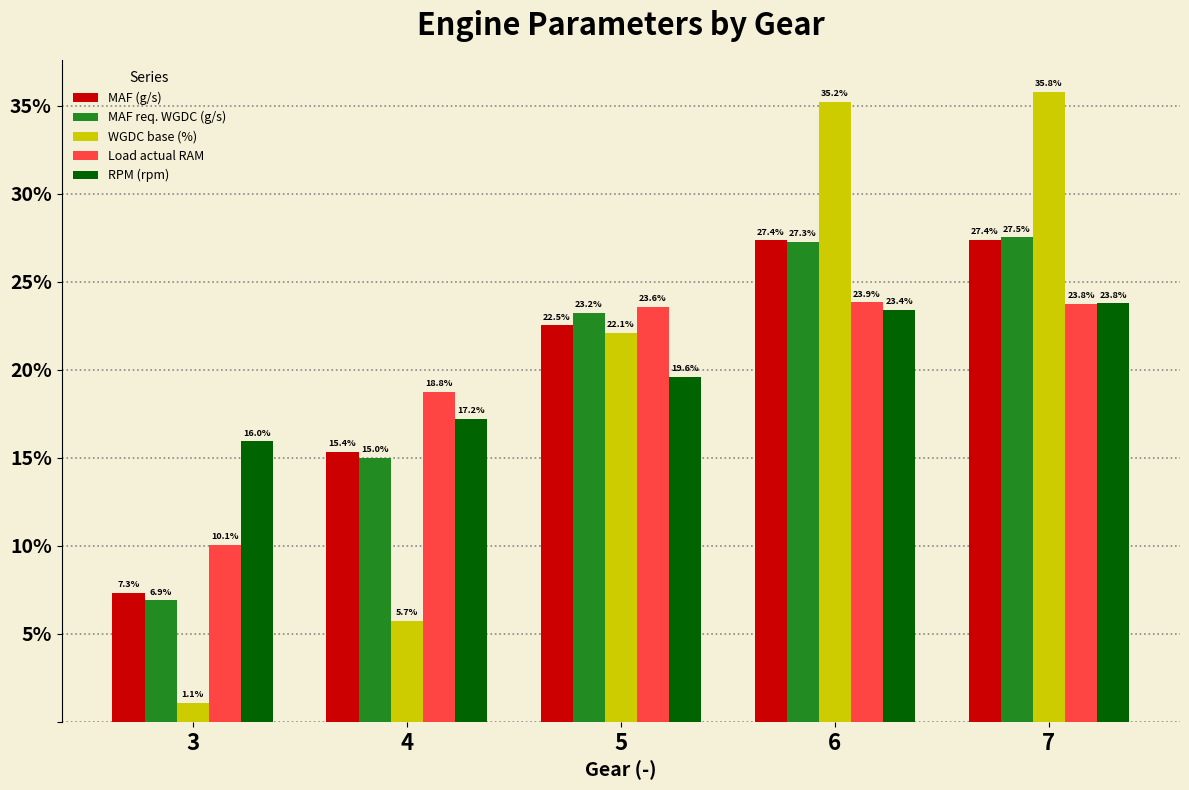

Reading left to right, list all the values displayed in this chart.

MAF (g/s): 7.3	15.4	22.5	27.4	27.4
MAF req. WGDC (g/s): 6.9	15.0	23.2	27.3	27.5
WGDC base (%): 1.1	5.7	22.1	35.2	35.8
Load actual RAM: 10.1	18.8	23.6	23.9	23.8
RPM (rpm): 16.0	17.2	19.6	23.4	23.8